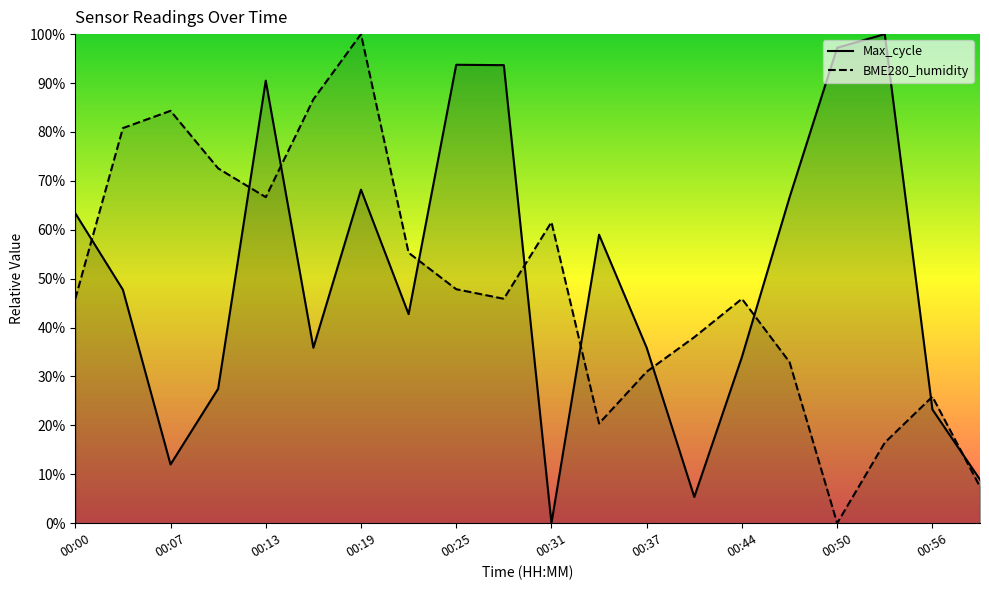

True or false: BME280_humidity and Max_cycle intersect in this chart.

True